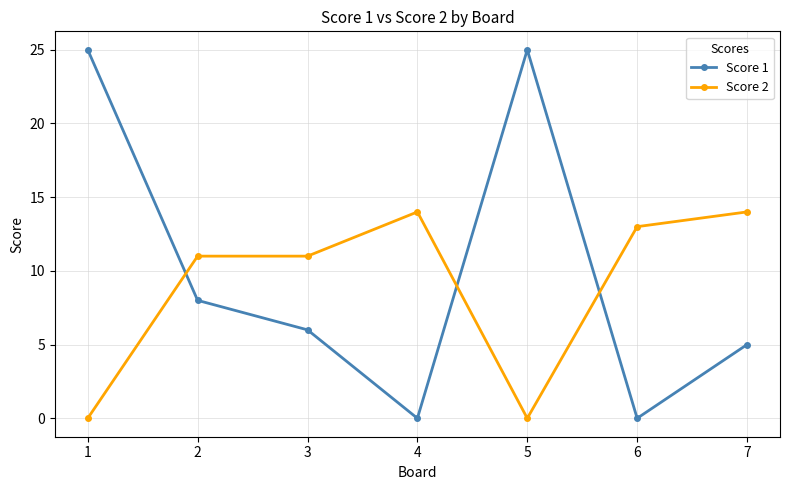

What is the sum of all Score 1 values?

69